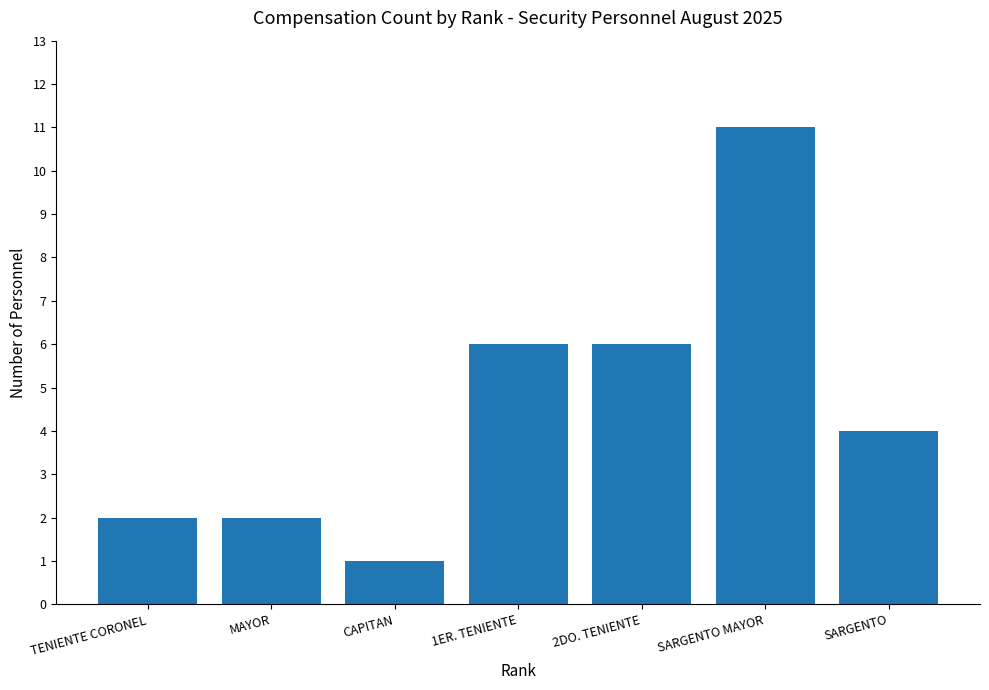

How many values are between 2 and 6?

5